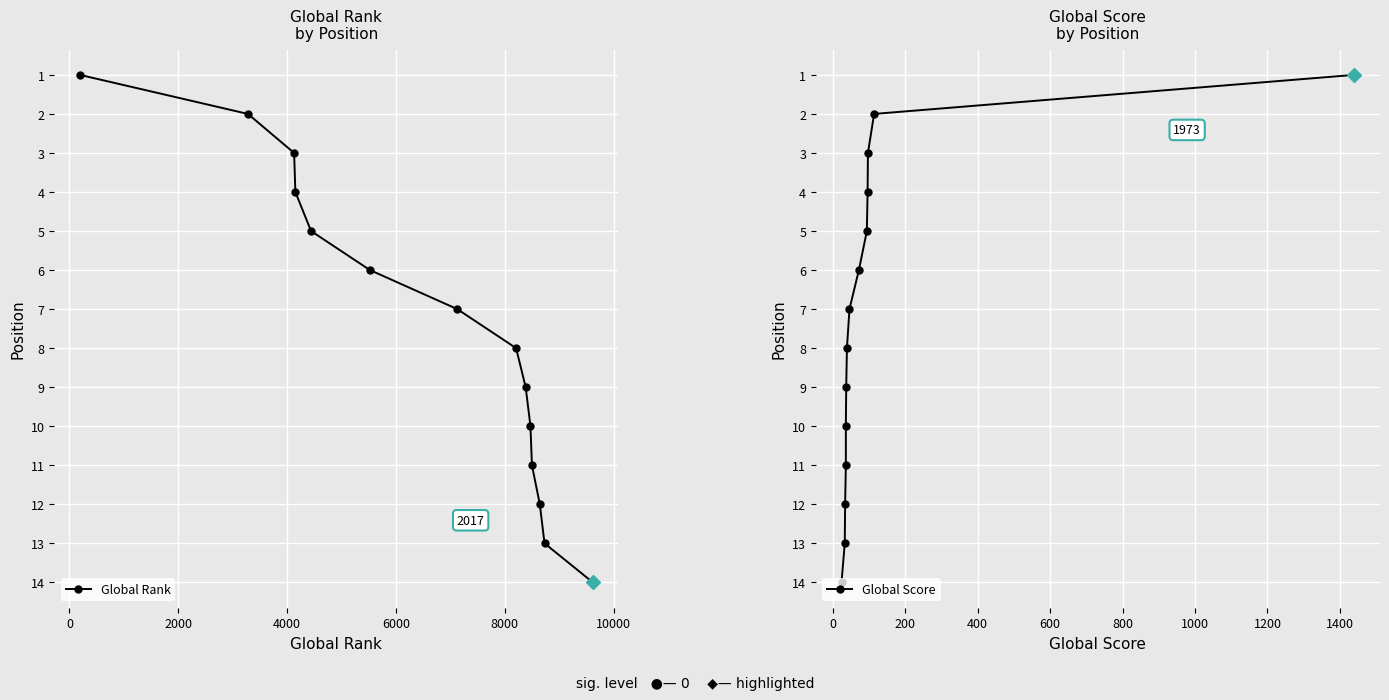

What is the maximum value for Global Rank?

14